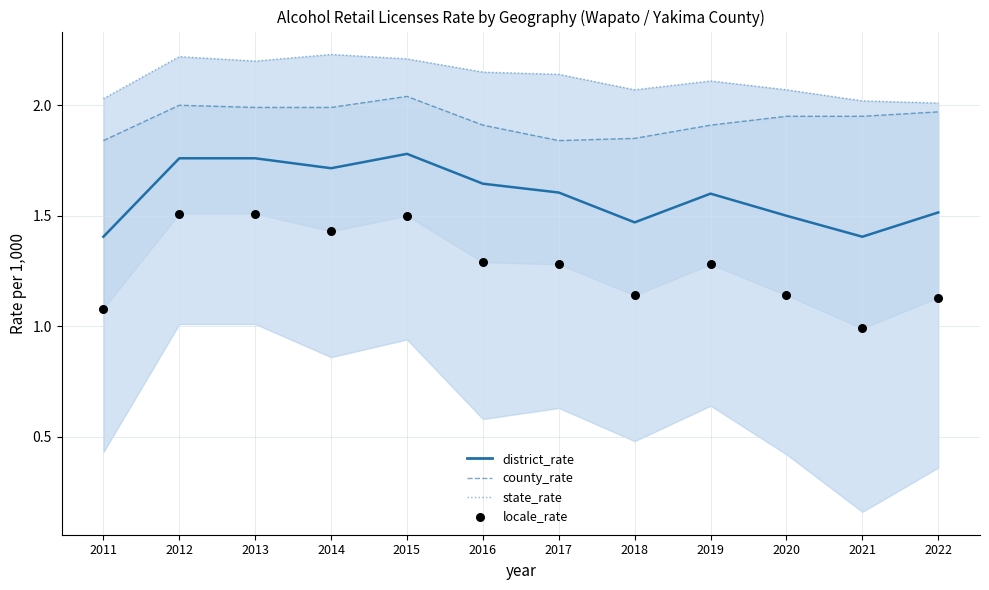

Which series reaches the maximum Y coordinate?

state_rate